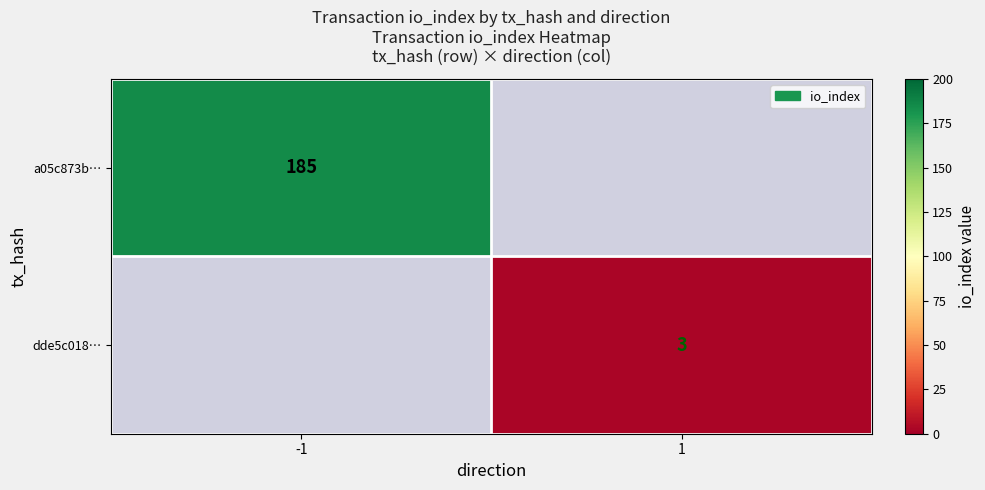

True or false: dde5c018… has a value of 3 at 1.

True